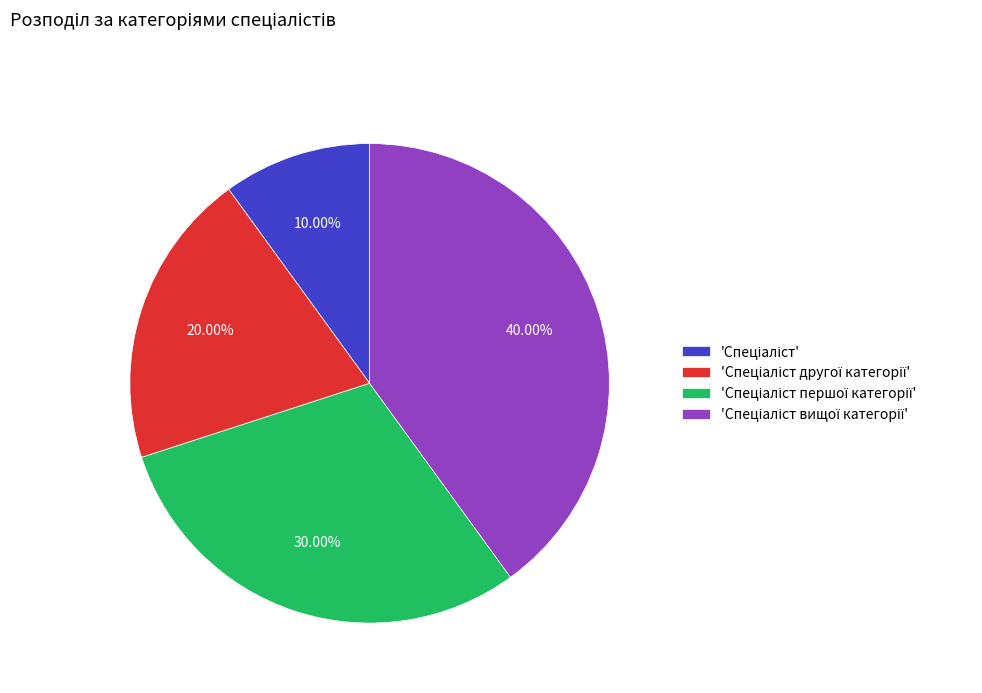

To the nearest percent, what is the average slice percentage?

25%